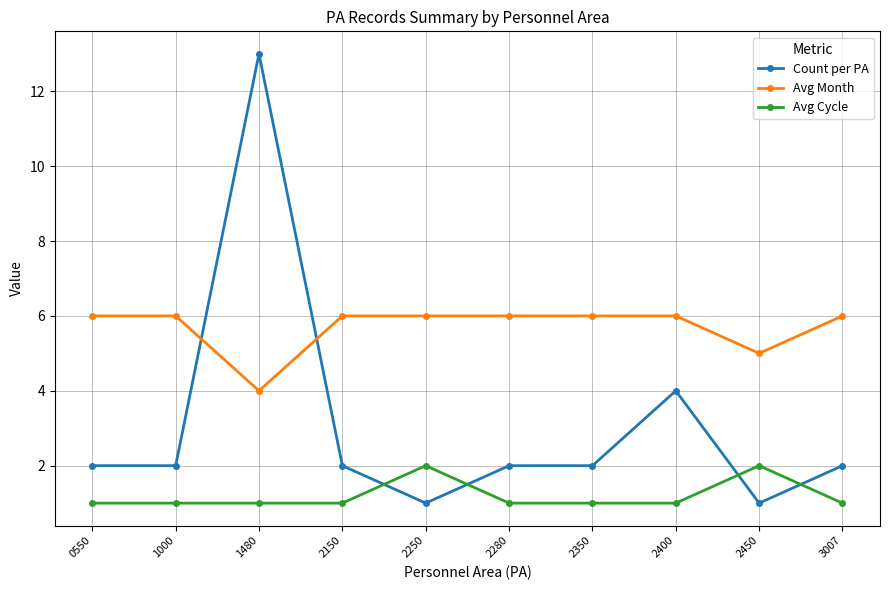

Which series has the largest range (max minus min)?

Count per PA